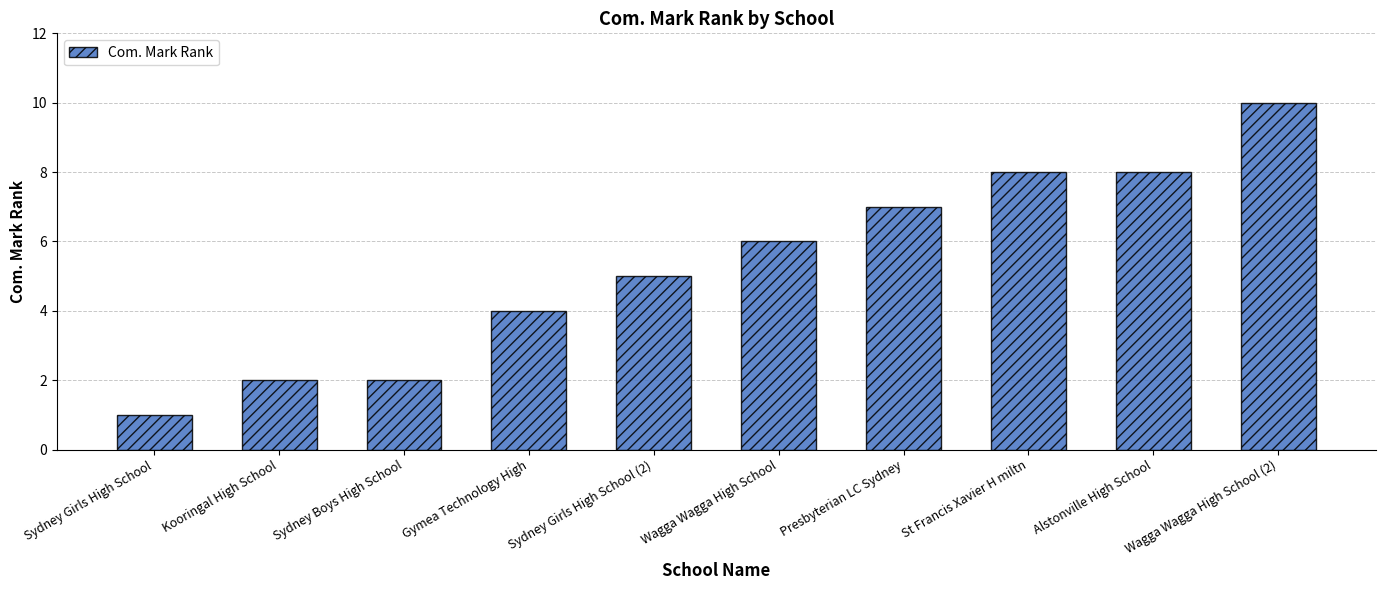

Read the value at Sydney Boys High School.

2